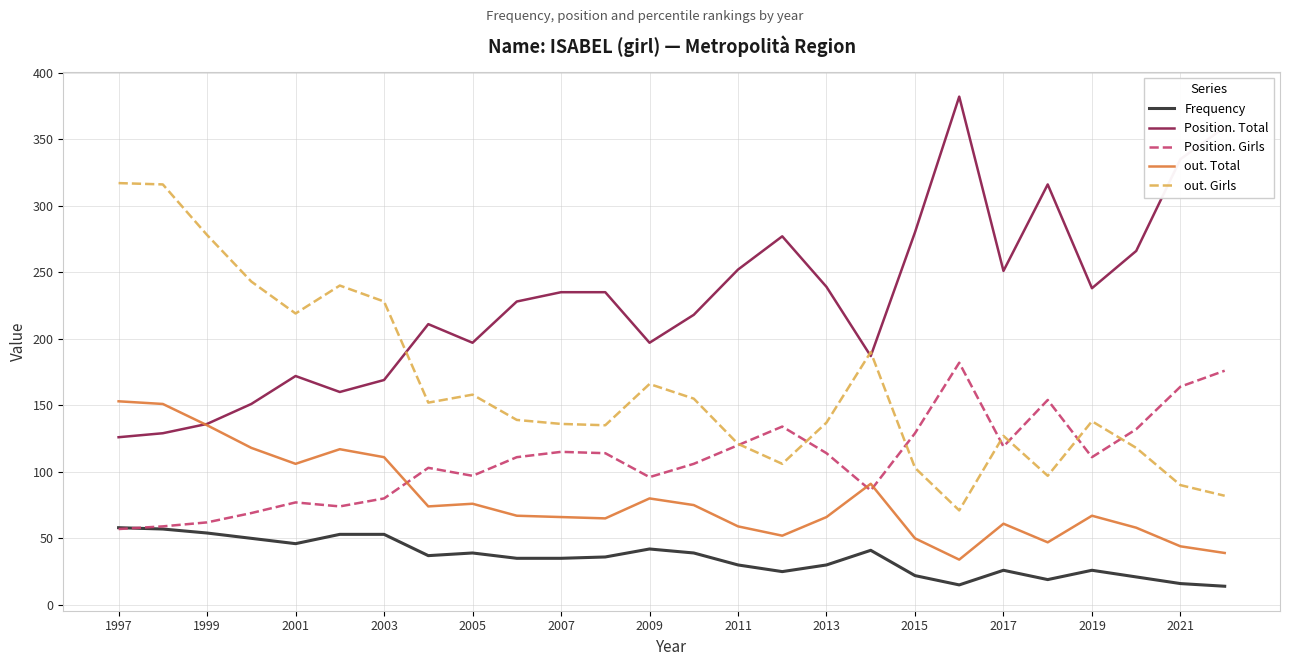

Rank the series by their maximum value, from lowest to highest.

Frequency, out. Total, Position. Girls, out. Girls, Position. Total